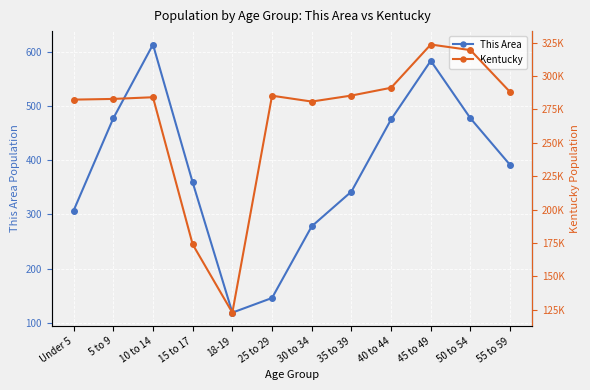

True or false: Kentucky has more than 0 points higher than both neighbors.

True